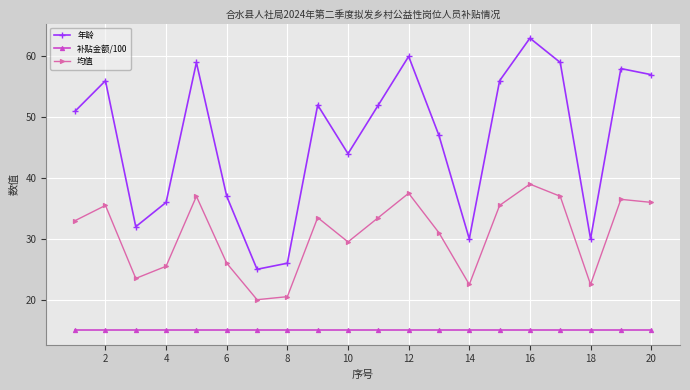

True or false: 均值 and 补贴金额/100 intersect in this chart.

False